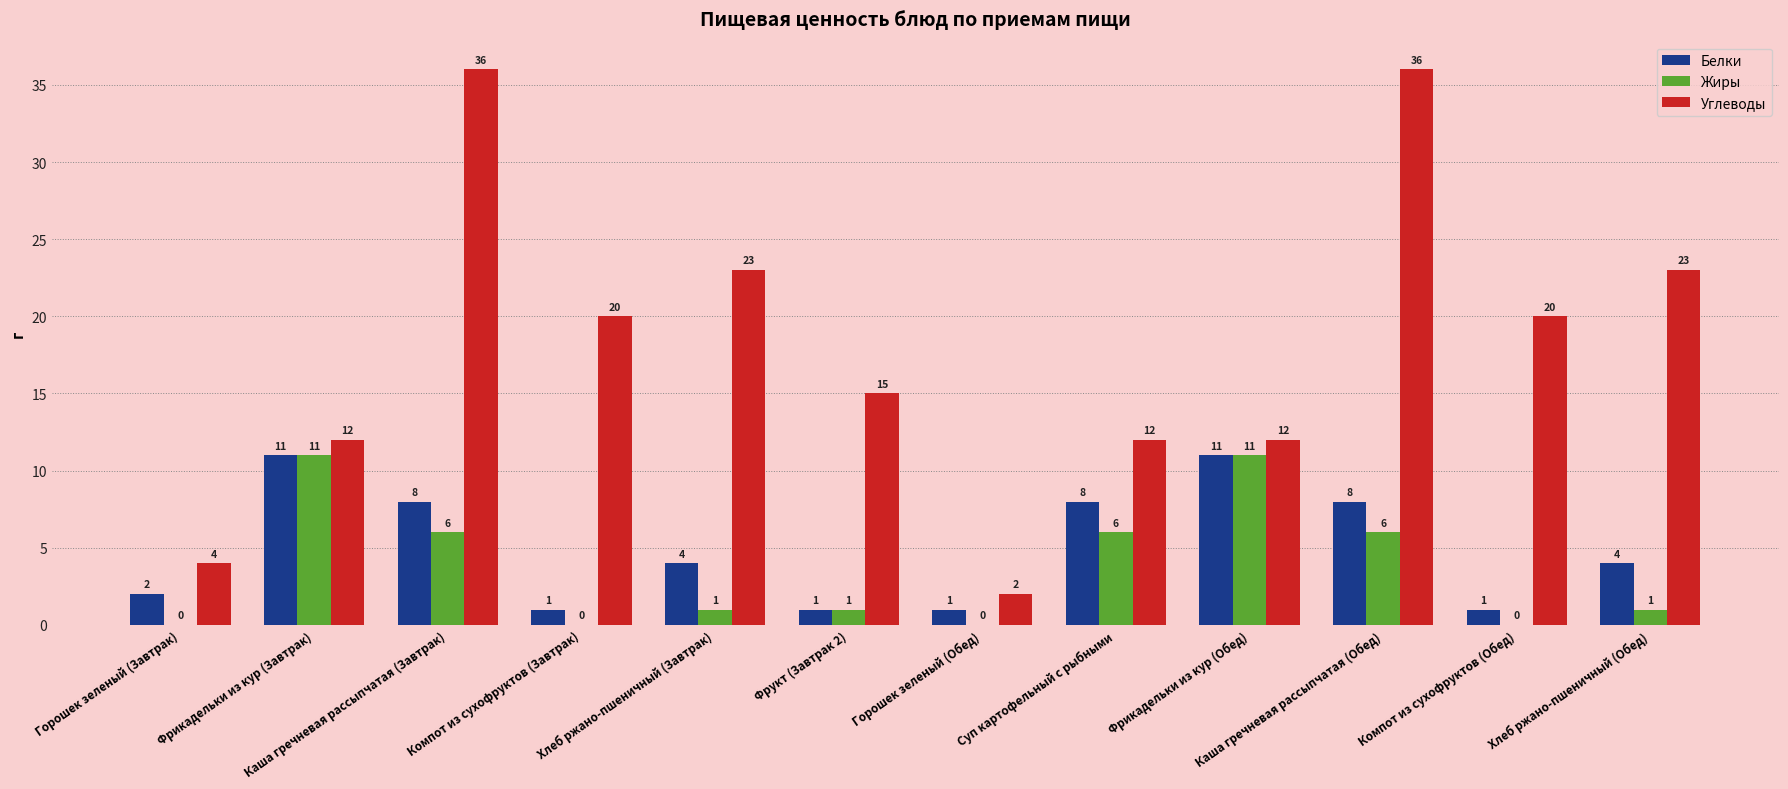

Is the value of Углеводы at Фрикадельки из кур (Обед) greater than the value of Жиры at Фрикадельки из кур (Обед)?

Yes